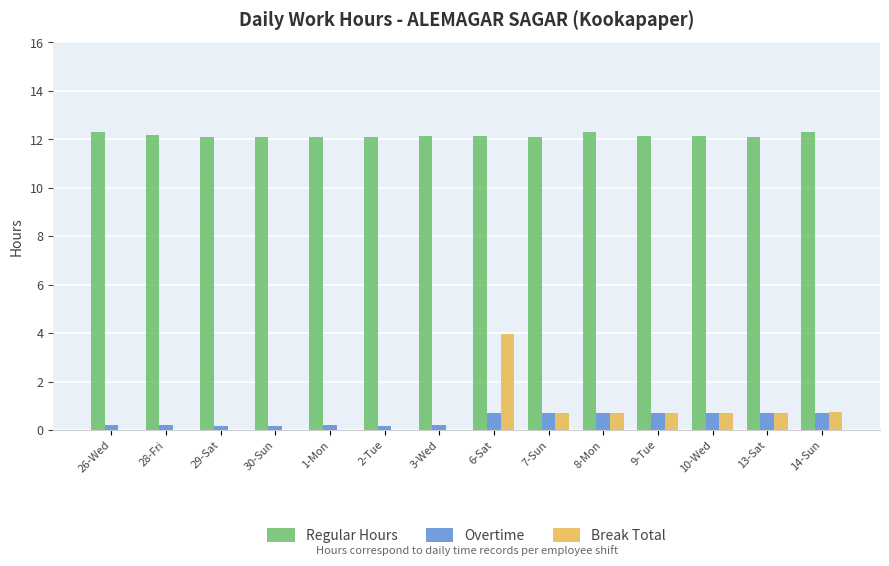

At which category is the sum across all series the highest?

6-Sat